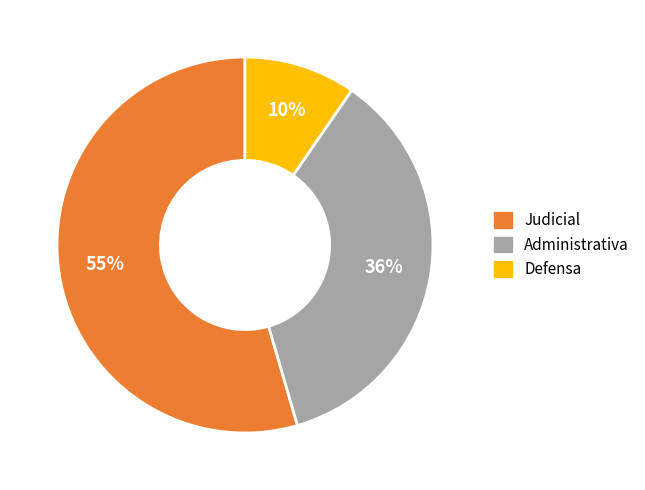

Rank the categories by value from highest to lowest.

Judicial, Administrativa, Defensa